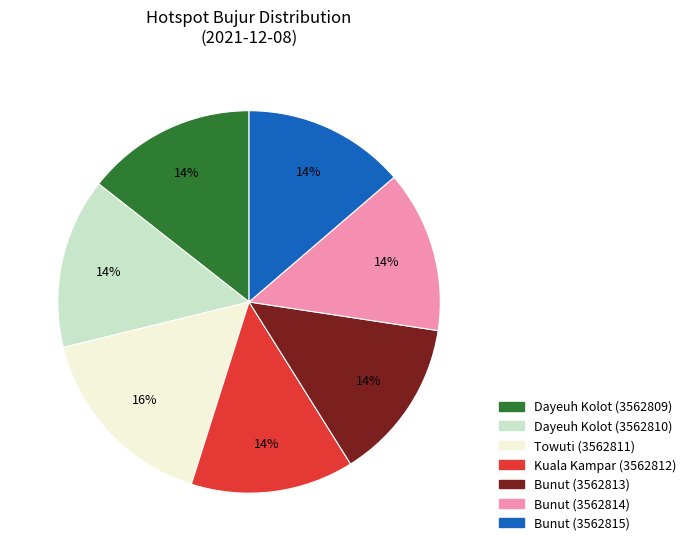

To the nearest percent, what is the average slice percentage?

14%